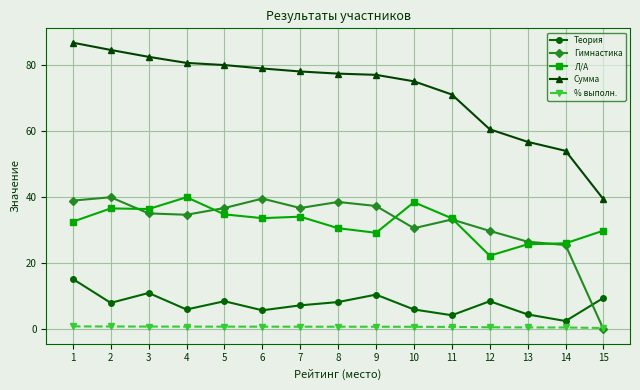

True or false: Гимнастика has more than 1 interior local peaks.

True